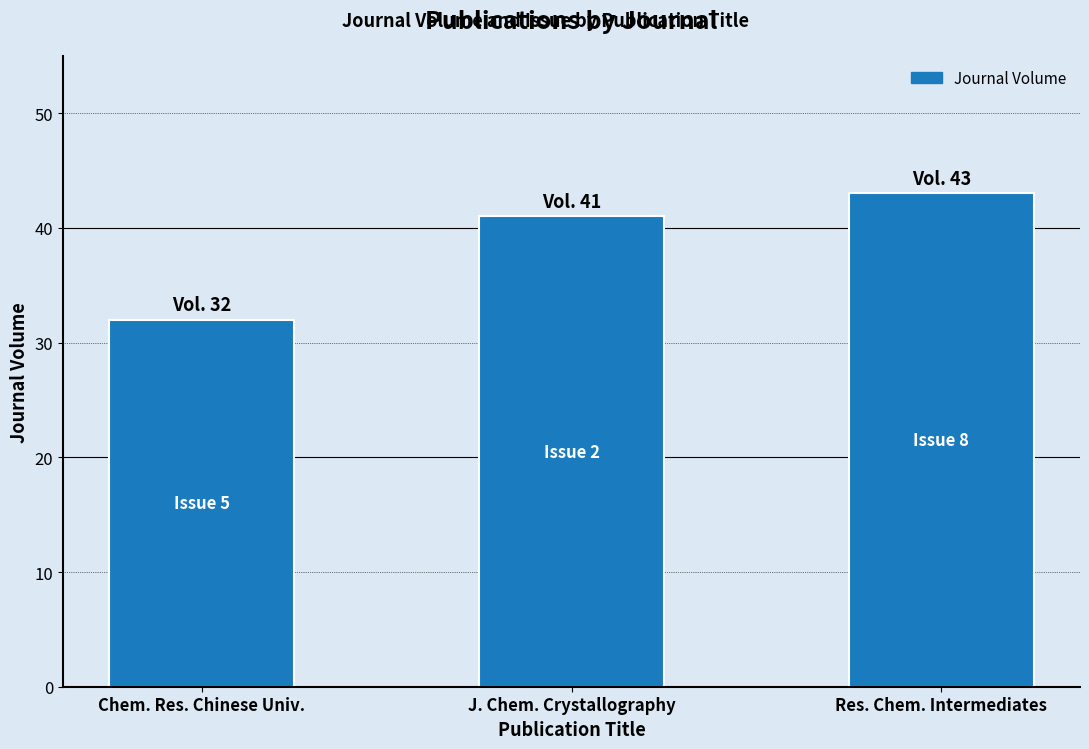

Which label corresponds to the largest value in the chart?

Res. Chem. Intermediates